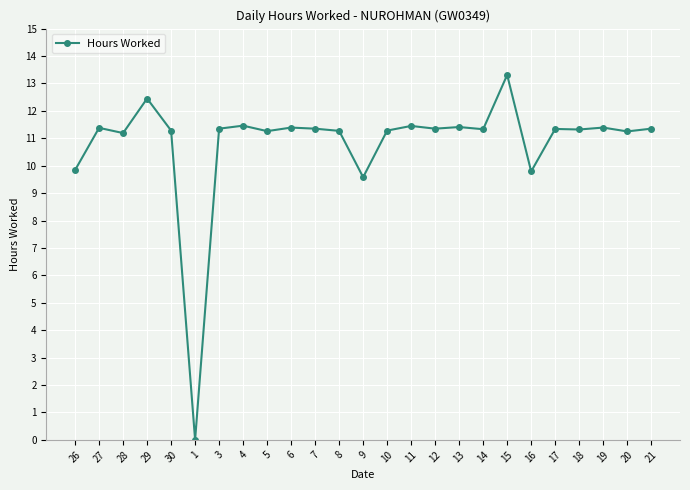

What is the maximum value shown in the chart?

13.3